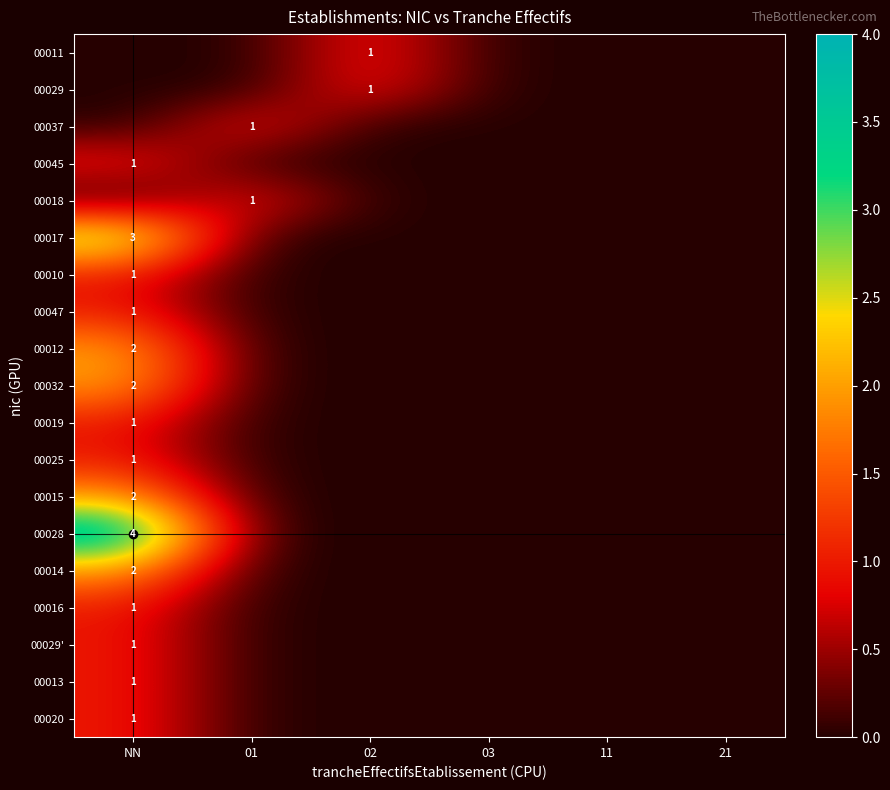

List the series in order of their peak value, highest first.

00028, 00017, 00012, 00032, 00015, 00014, 00011, 00029, 00037, 00045, 00018, 00010, 00047, 00019, 00025, 00016, 00029', 00013, 00020